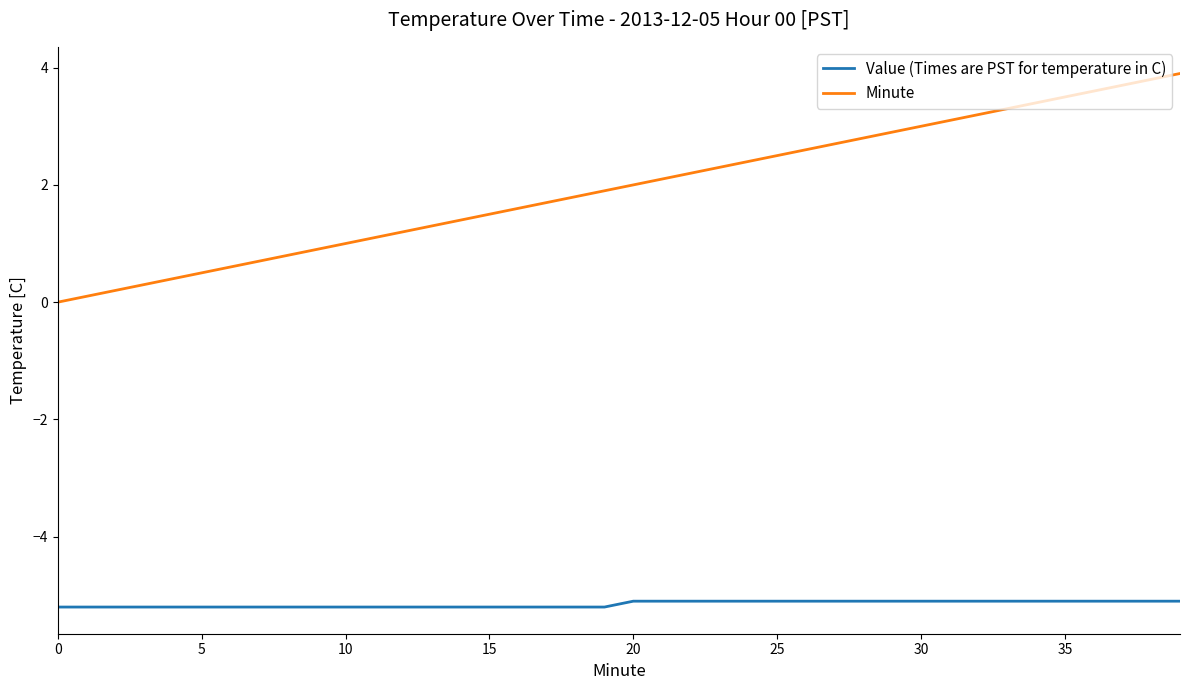

Which series has the widest spread of values?

Minute